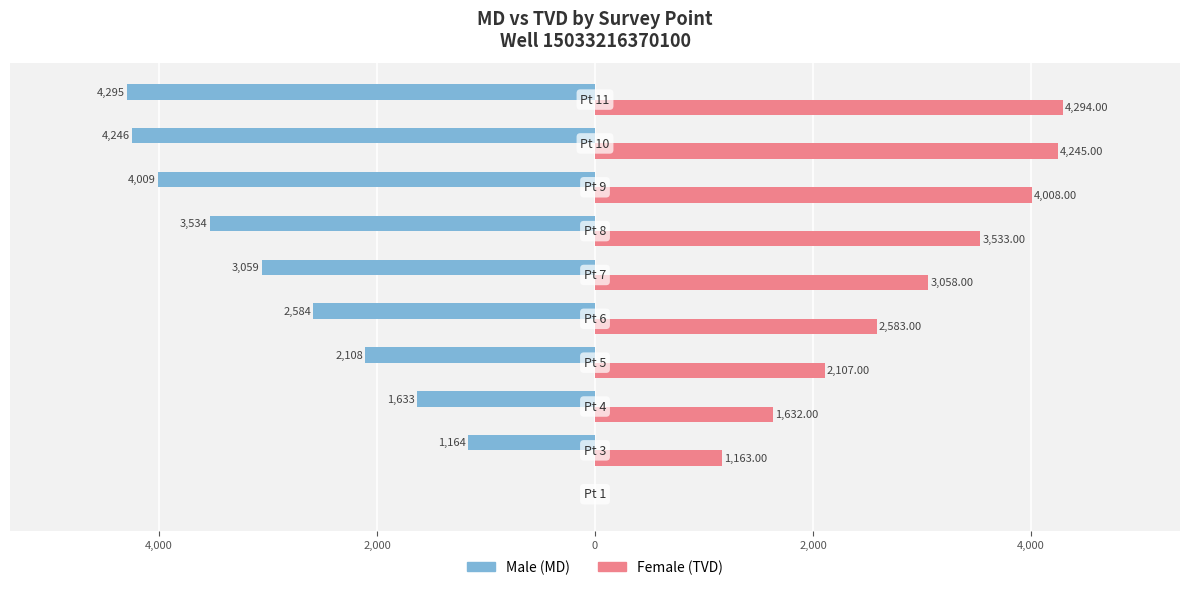

Reading left to right, what are all the values shown in this chart?

Male: 0.0	-1164.0	-1633.0	-2108.0	-2584.0	-3059.0	-3534.0	-4009.0	-4246.0	-4295.0
Female: 0.0	1164.0	1633.0	2108.0	2583.9	3058.9	3533.9	4008.9	4245.9	4294.9